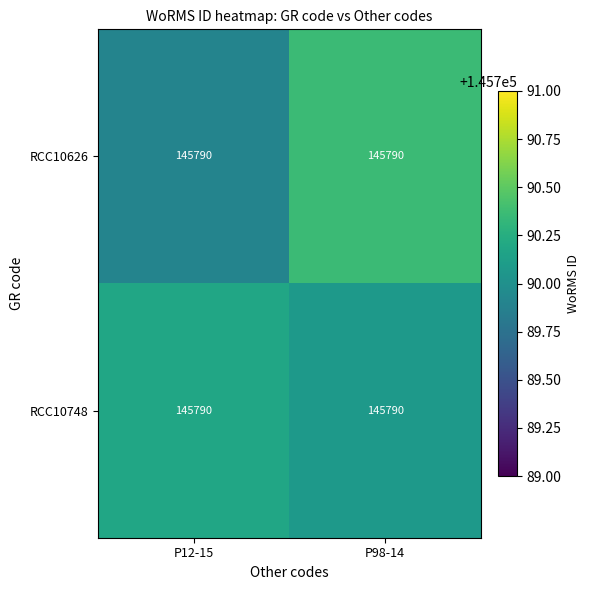

Is the value of RCC10626 at P12-15 greater than the value of RCC10748 at P12-15?

No